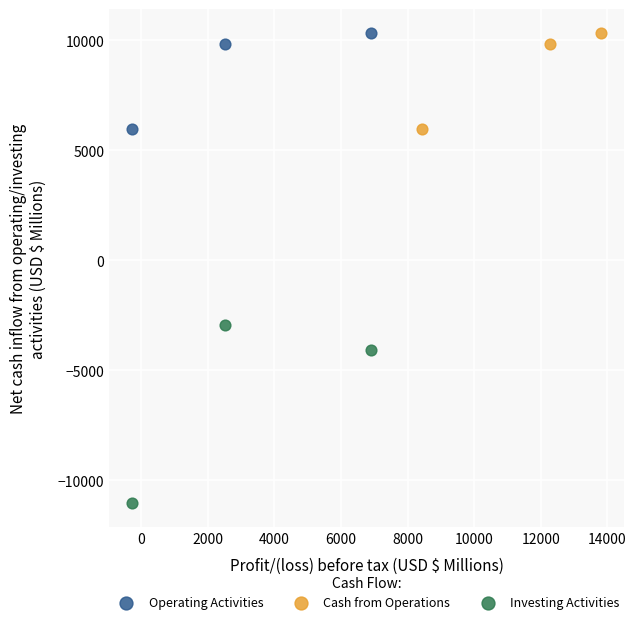

Which series contains the lowest Y value?

Investing Activities